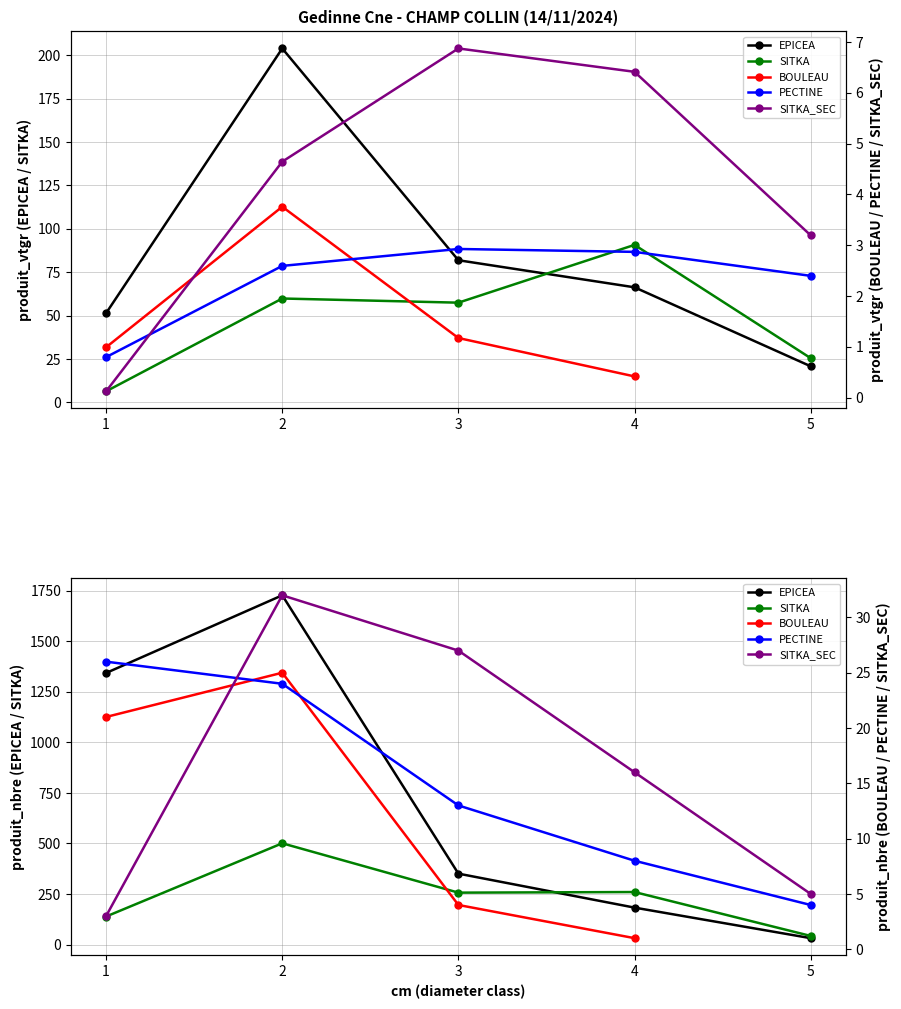

Rank the categories by SITKA value from lowest to highest.

5, 1, 3, 4, 2